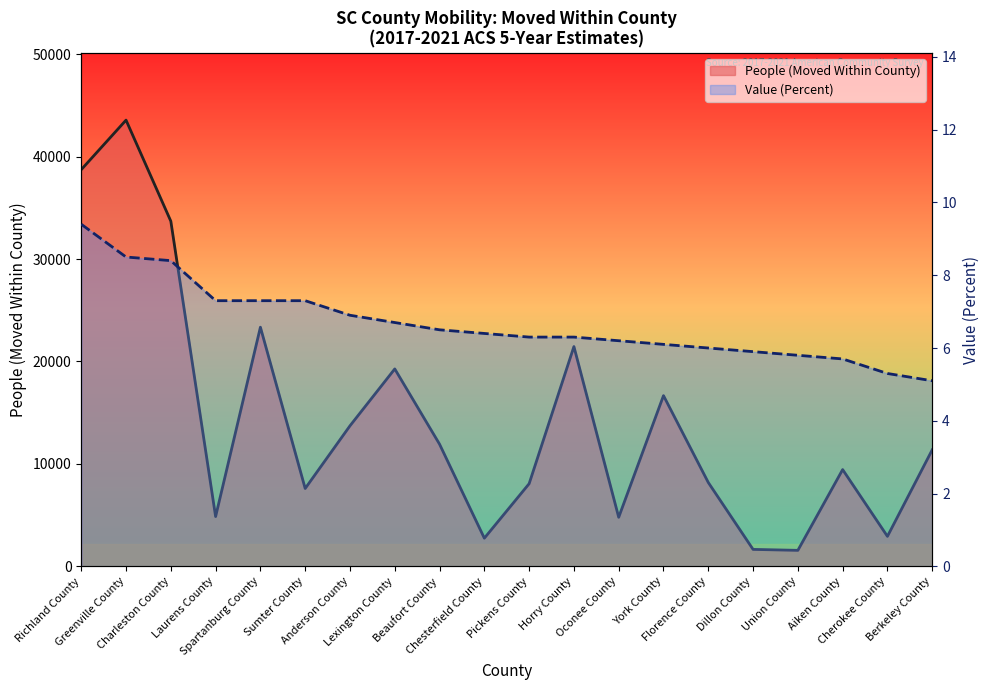

Which series has the widest spread of values?

People (Moved Within County)